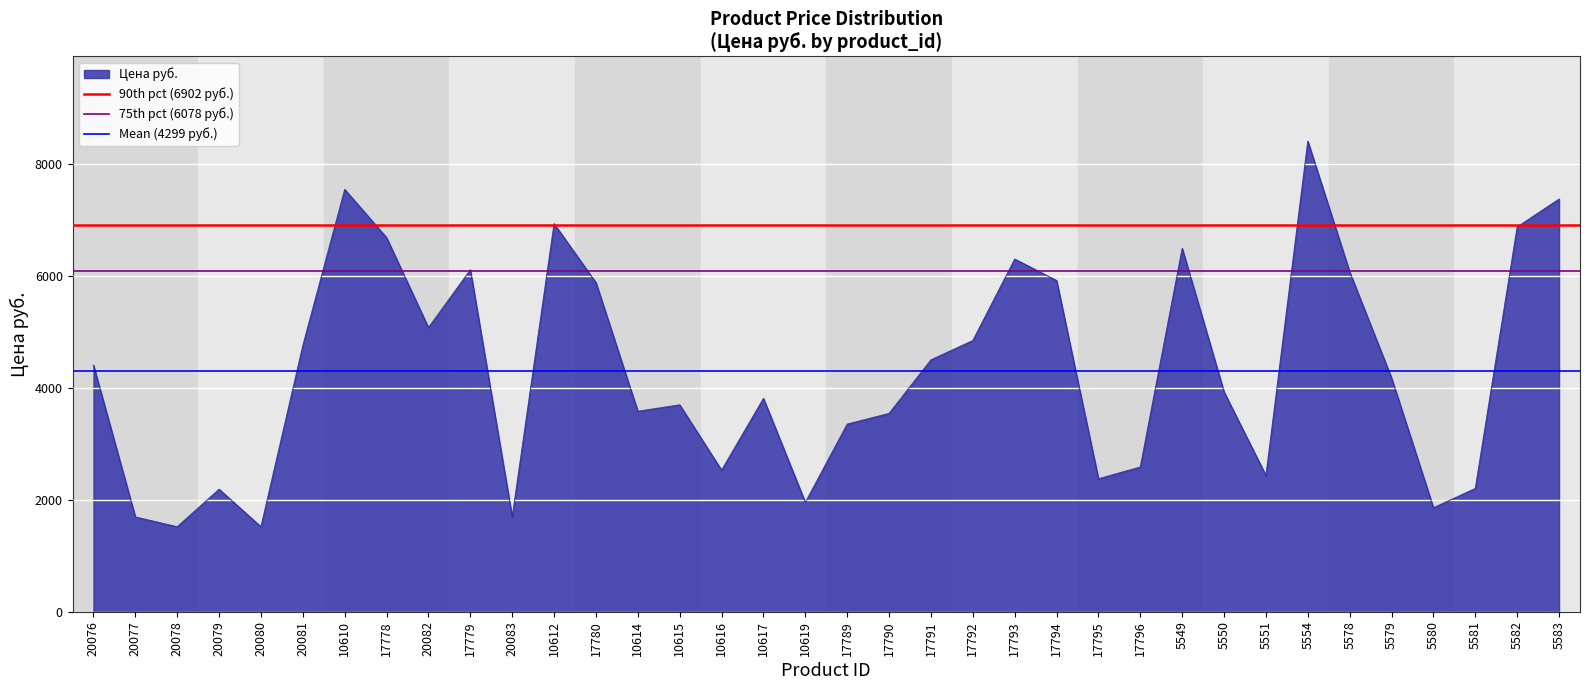

The value of Цена руб. at 5583 is 7371. True or false?

True